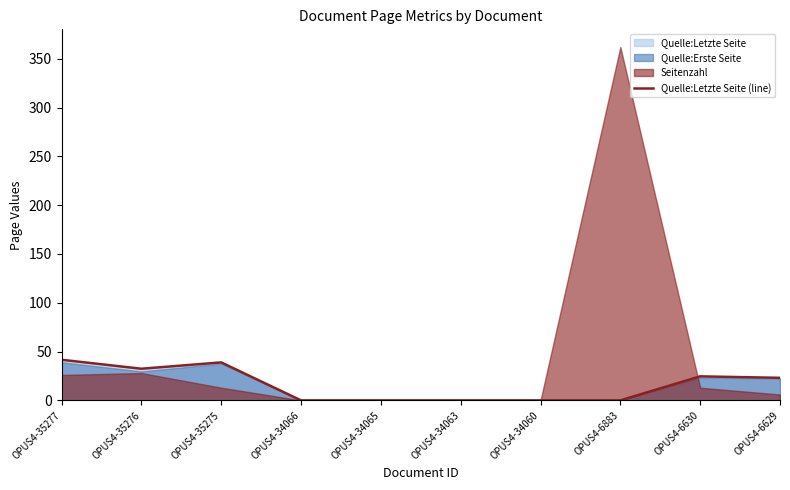

What value does the data have at OPUS4-35275?

38.9